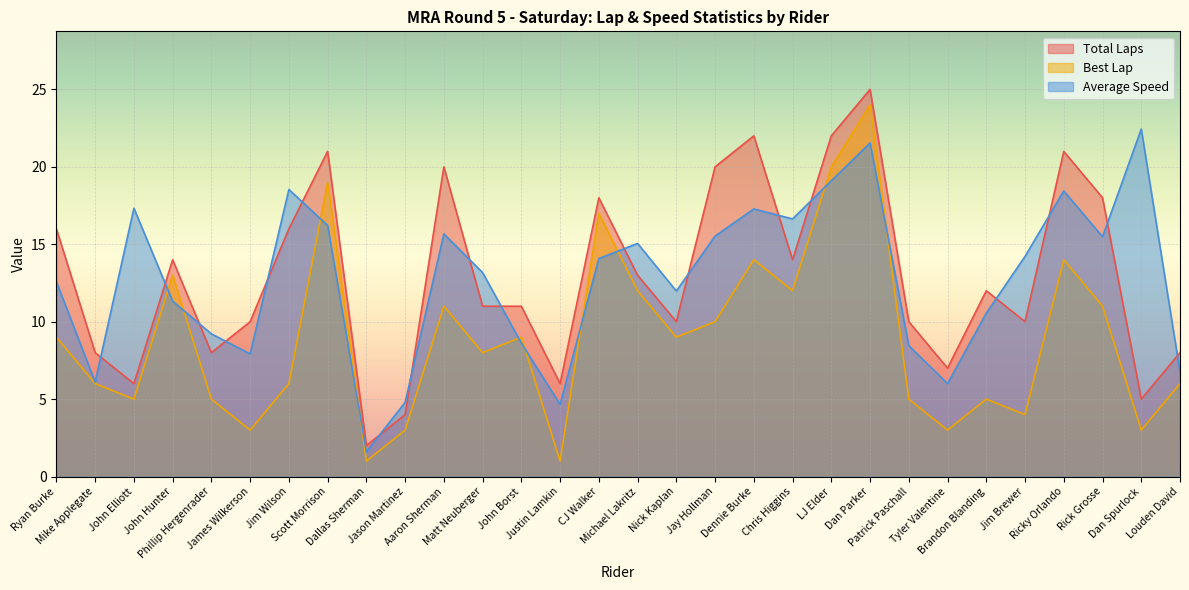

What is the value of the Best Lap point at the 18th from the left?

10.0